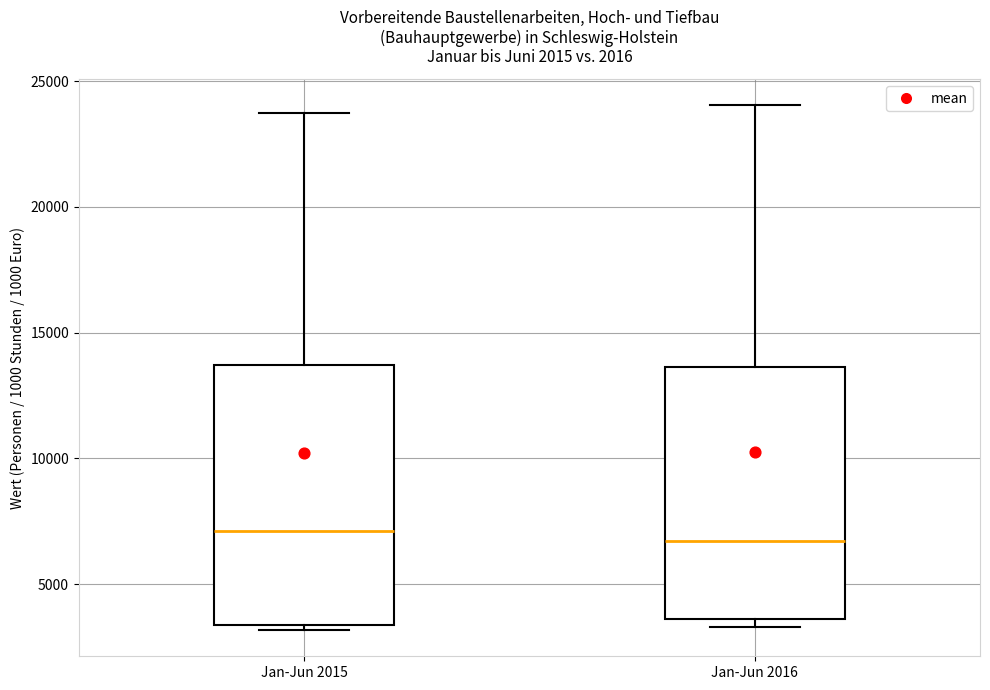

Where is the lower edge of the box for Jan-Jun 2016 on the y-axis? The values are not printed on the chart, so give them approximately, as read against the axis.

3500